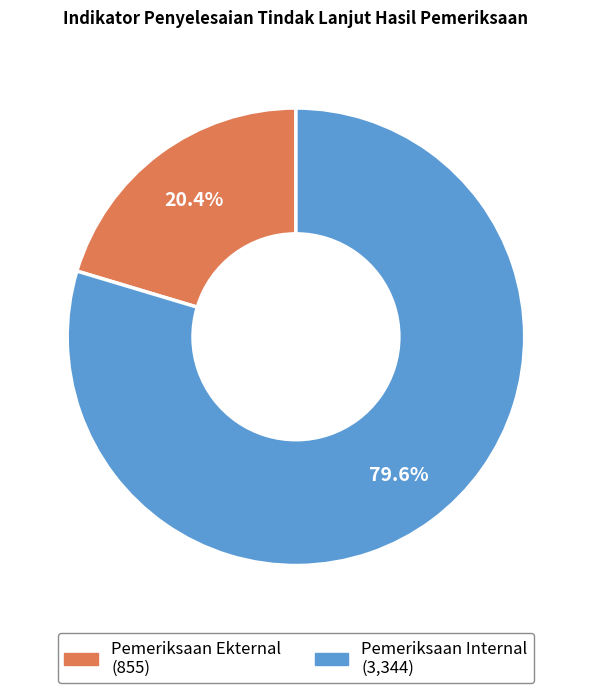

True or false: Pemeriksaan Internal accounts for 91% of the total.

False